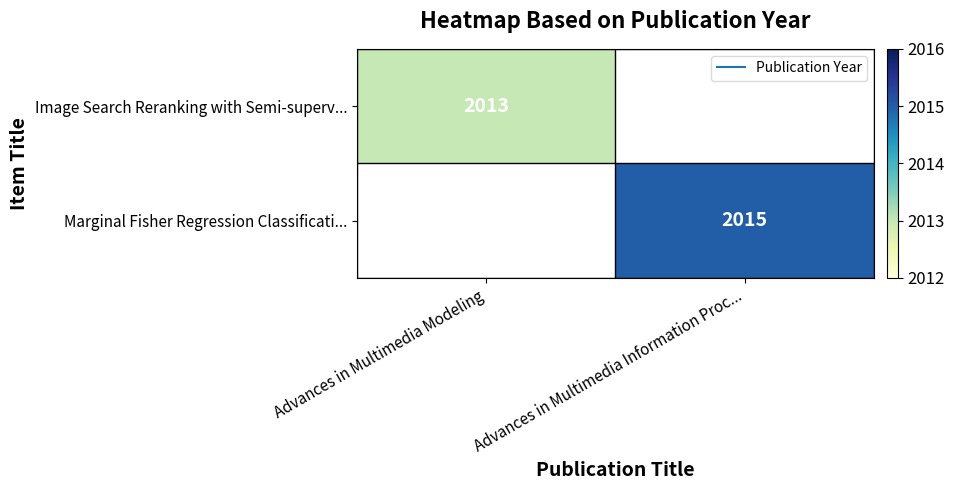

What is the lowest value of the Image Search Reranking with Semi-superv... series?

2013.0